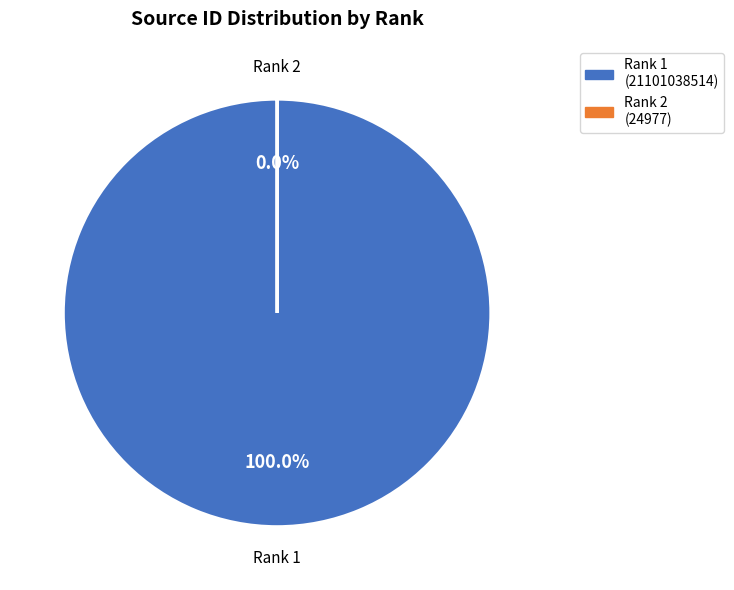

What is the smallest slice in the pie chart?

Rank 2